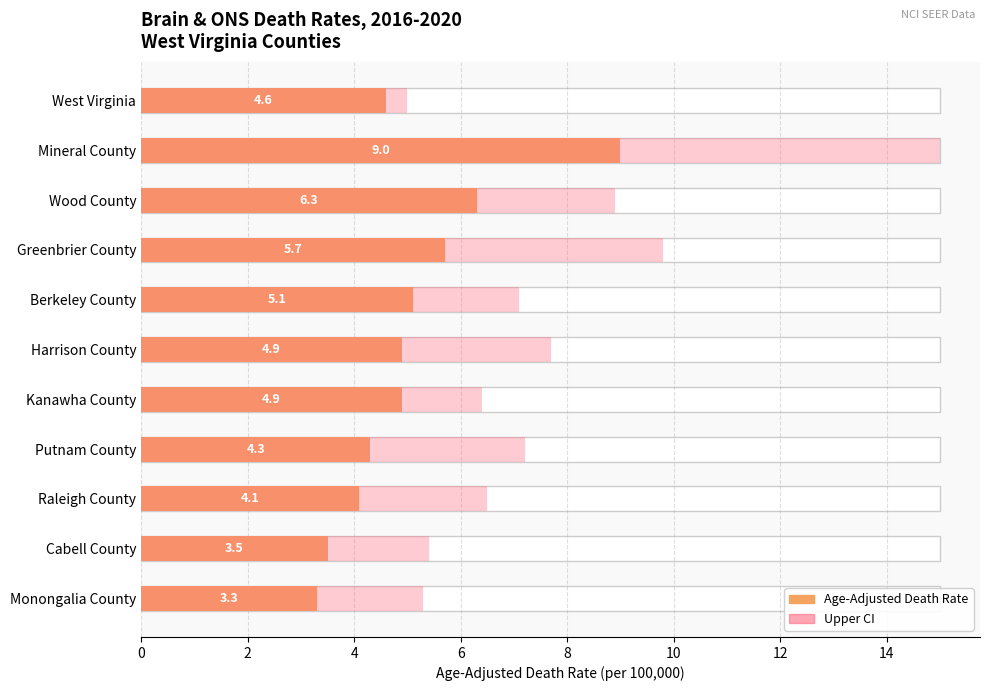

Is the value of Upper CI at Monongalia County greater than the value of Age-Adjusted Death Rate at Mineral County?

No